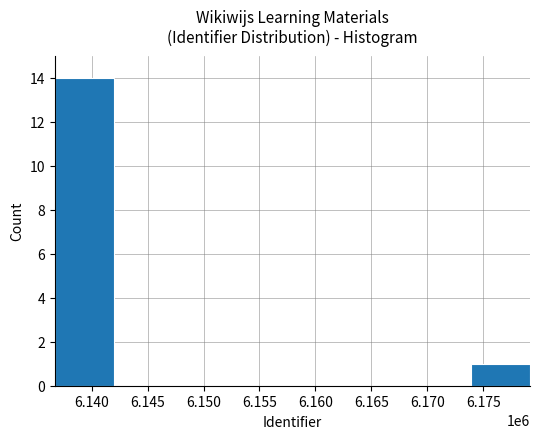

The chart shows a value of 1 at 6.175. True or false?

True